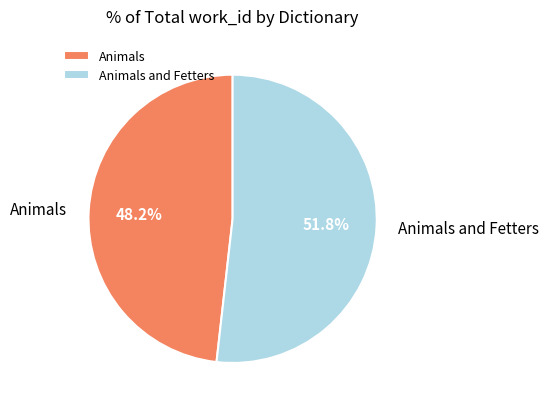

To the nearest percent, what is the difference between the largest and smallest slice percentages?

4%